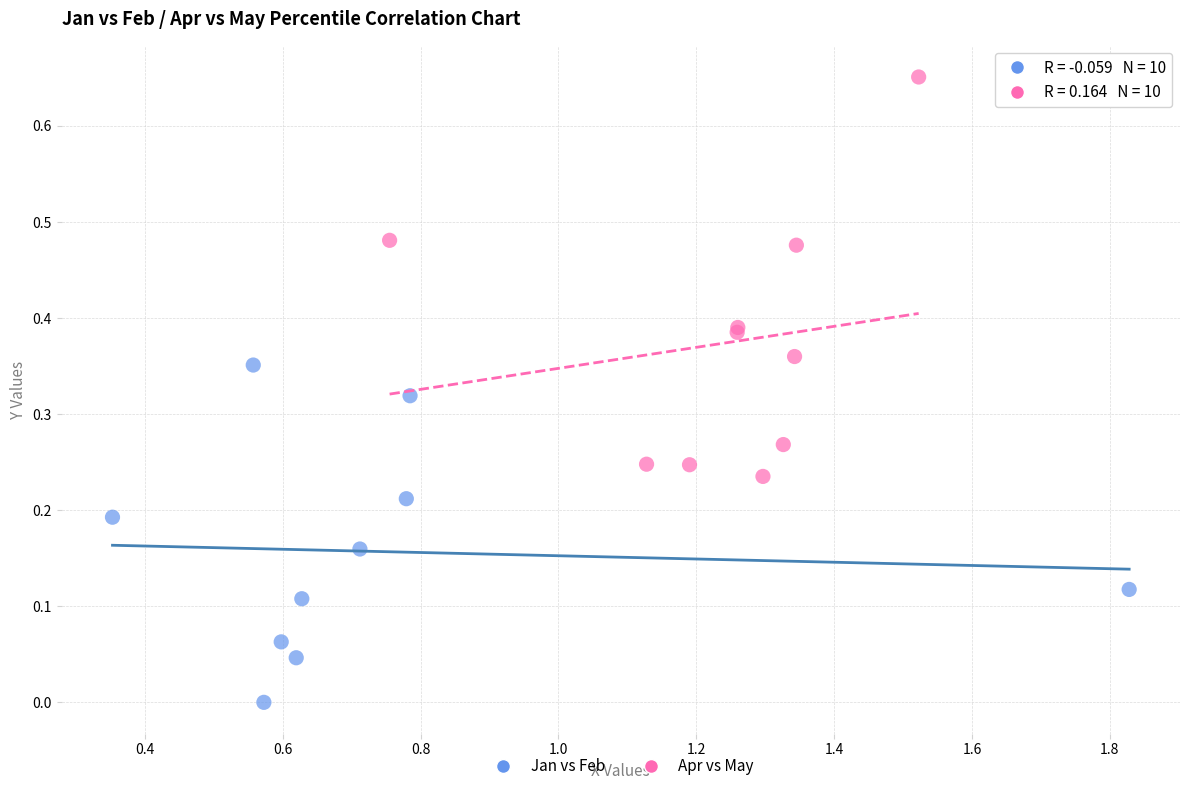

Which series has the widest spread of Y values?

Apr vs May